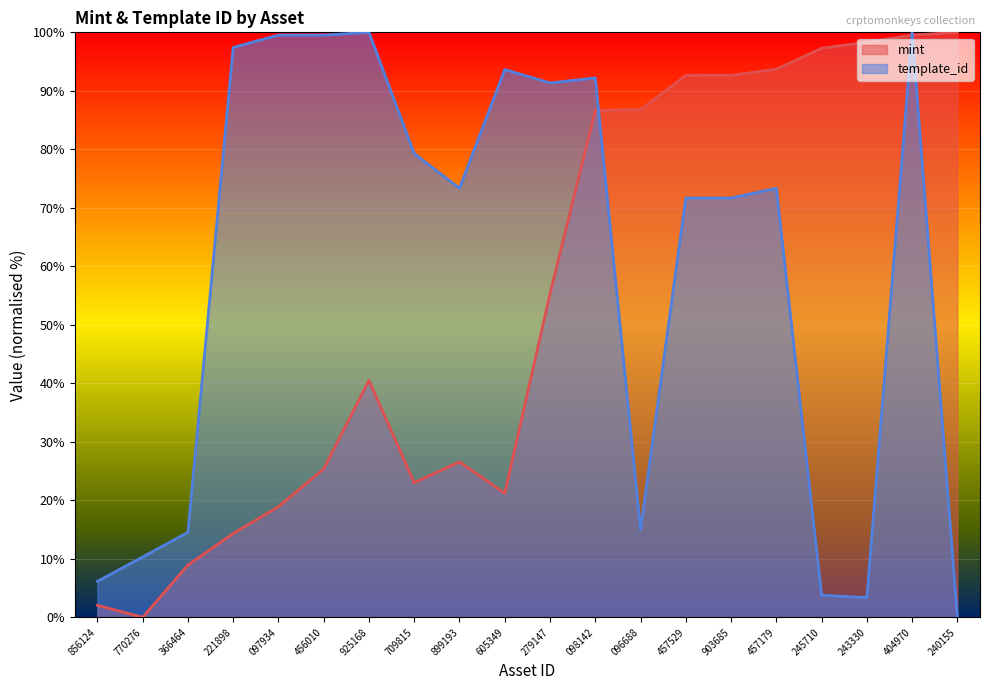

Is the value of mint at 221898 greater than the value of template_id at 098142?

No